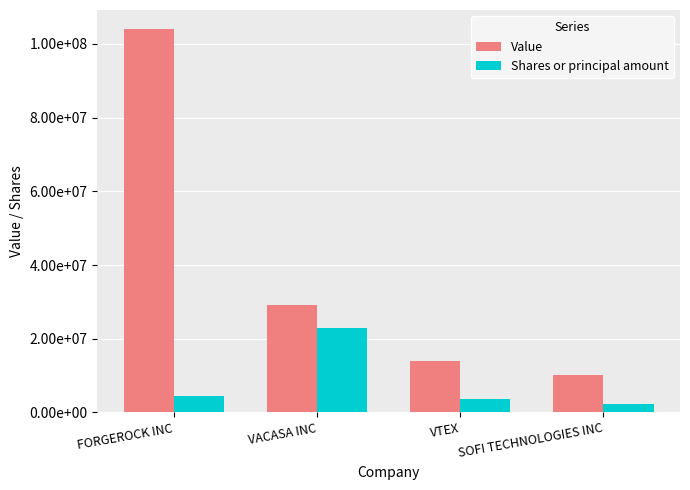

The value of Value at VACASA INC is 29050406. True or false?

True